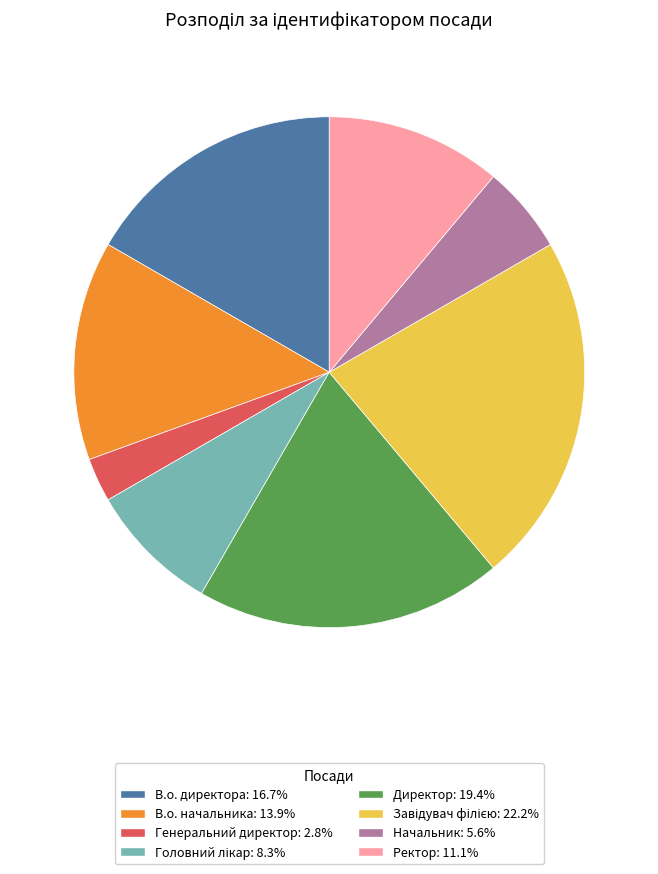

Is there a majority slice in this chart?

No